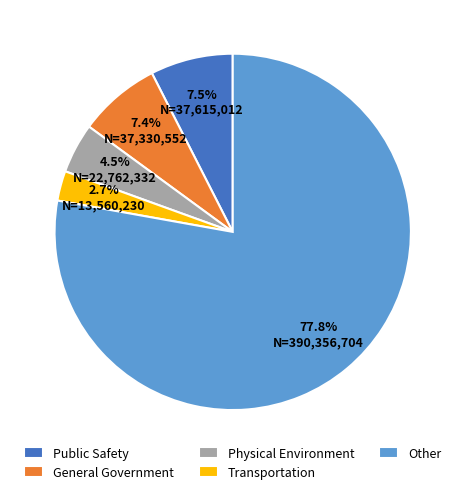

What is the ratio of the value at General Government to the value at Physical Environment?

1.6